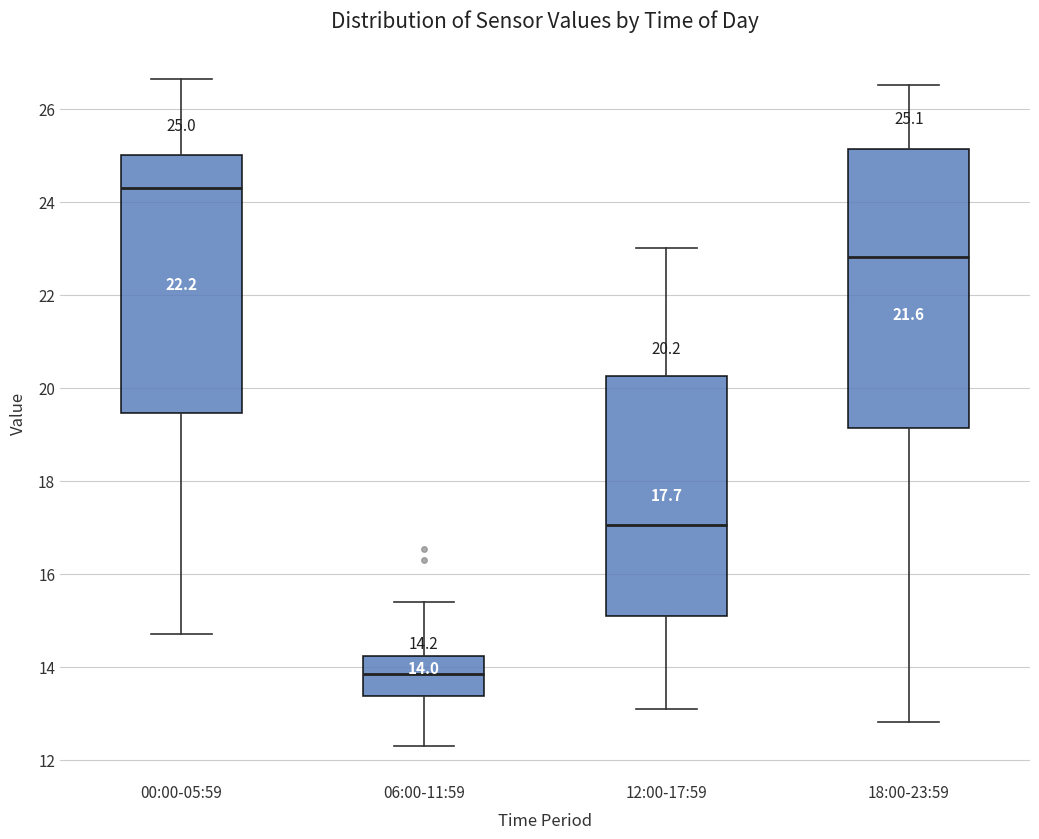

Which box is the tallest, from its lower edge to its upper edge?

18:00-23:59